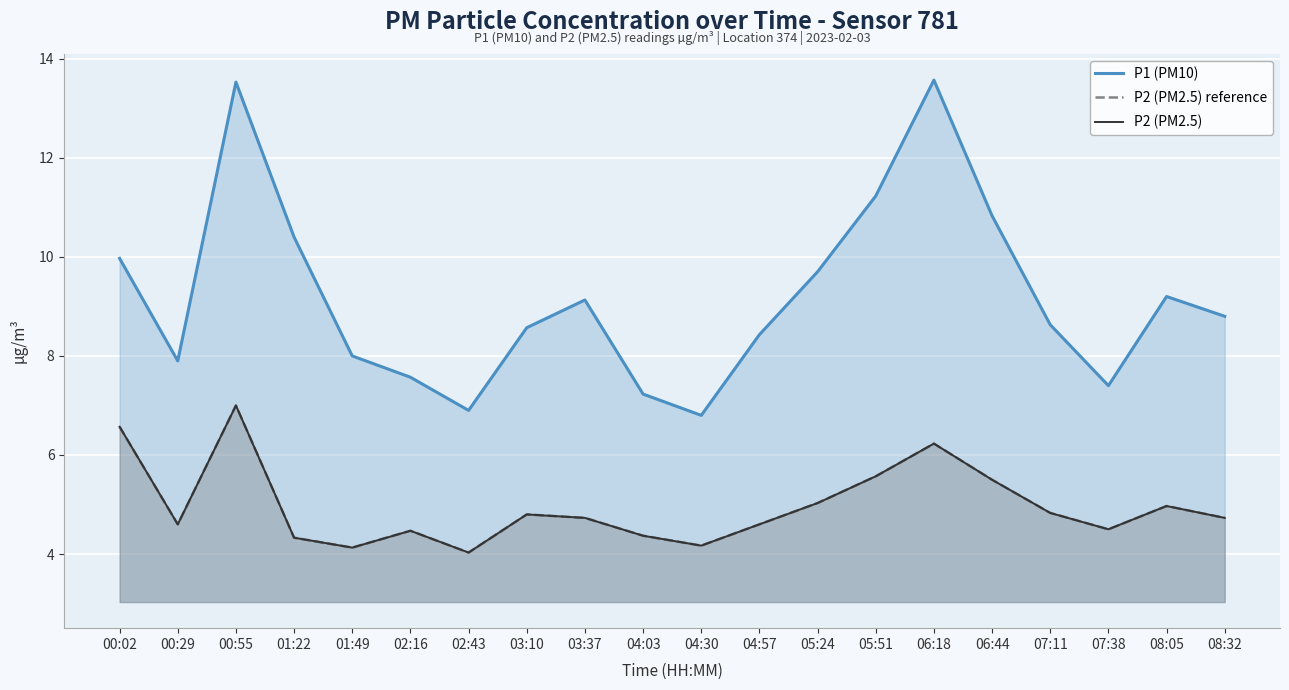

How many series are shown in this chart?

3